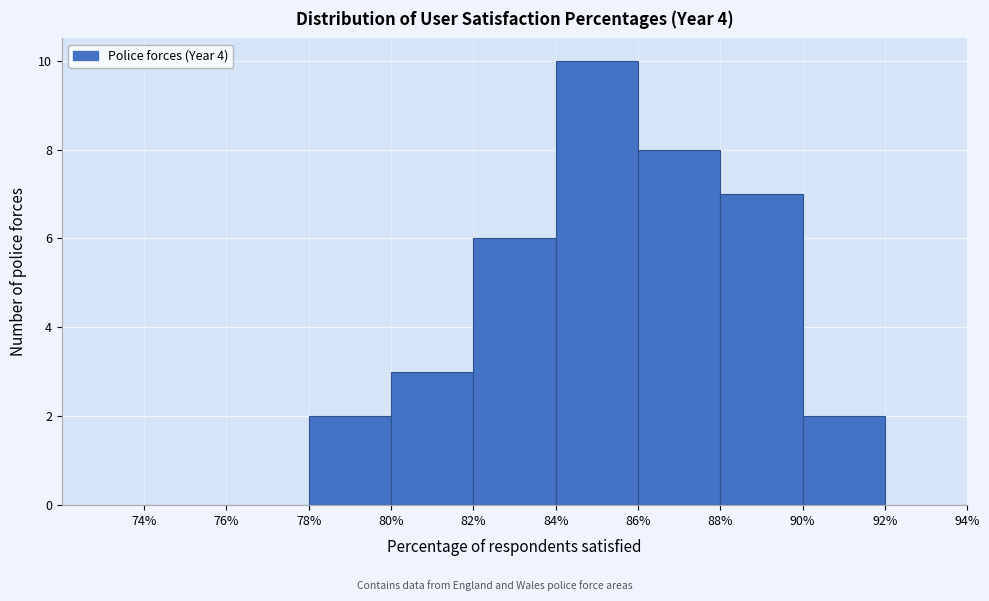

Reading left to right, list every bar in this chart as the range it spans on the x-axis followed by its height. The values are not printed on the chart, so give them approximately, as read against the axis.

74% to 76%: 0
76% to 78%: 0
78% to 80%: 2
80% to 82%: 3
82% to 84%: 6
84% to 86%: 10
86% to 88%: 8
88% to 90%: 7
90% to 92%: 2
92% to 94%: 0